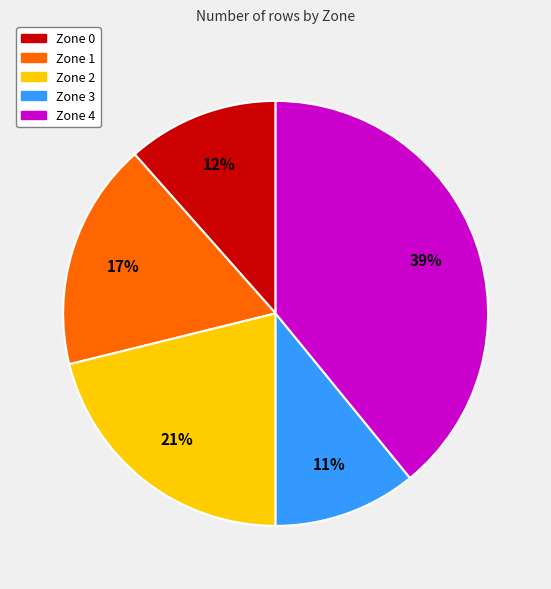

Do Zone 1 and Zone 3 together represent more than half of the pie?

No